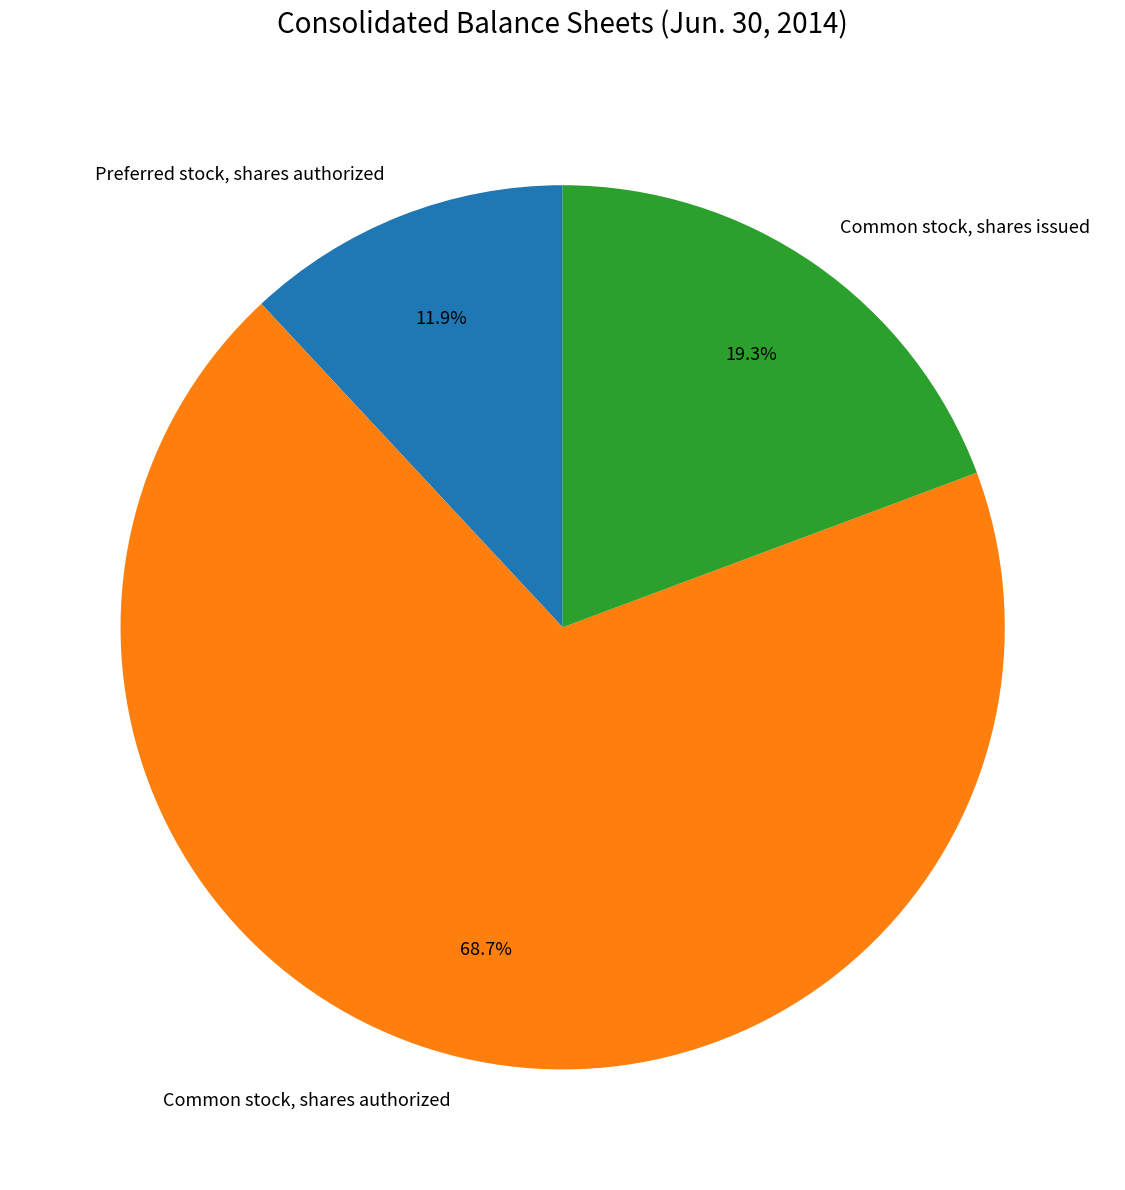

How many slices are in this pie chart?

3